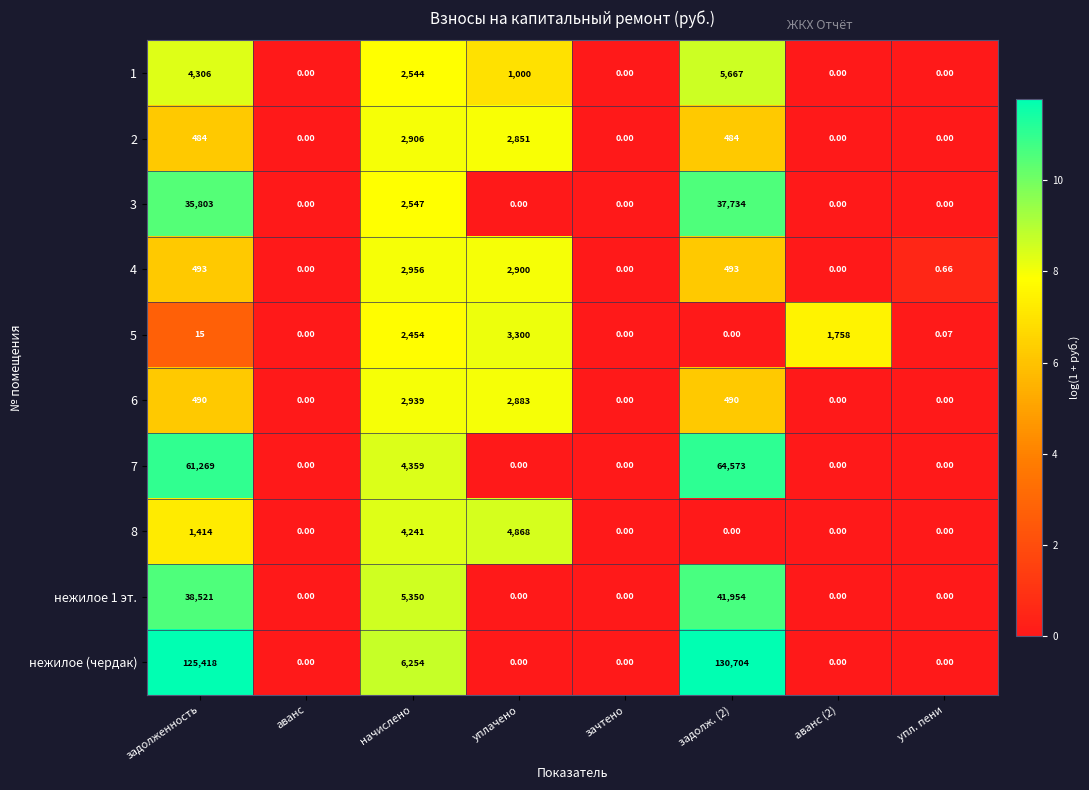

At which label is 8 closest to 2434?

задолженность